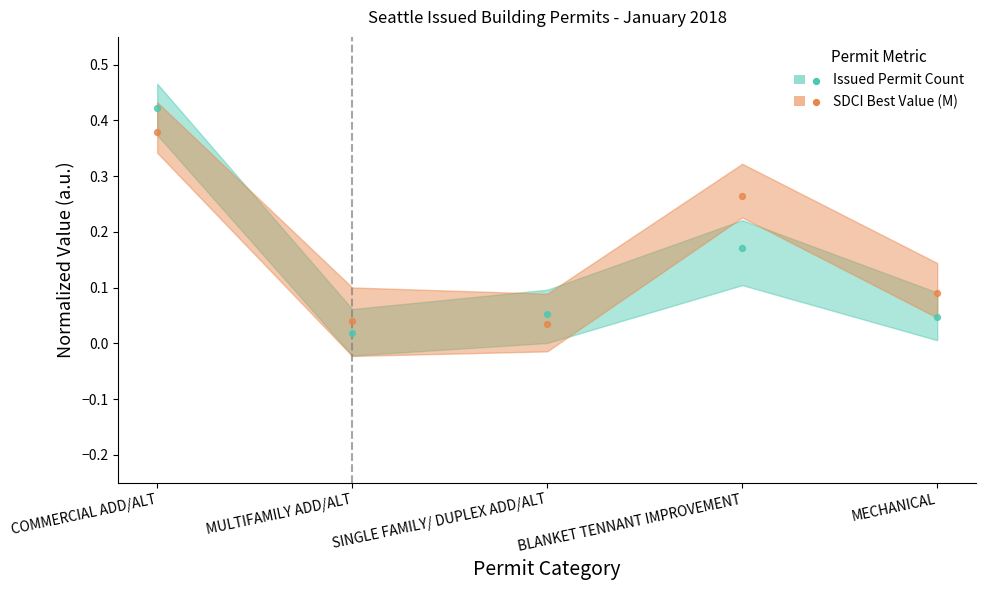

Which series has the largest total across all categories?

SDCI Best Value (M)